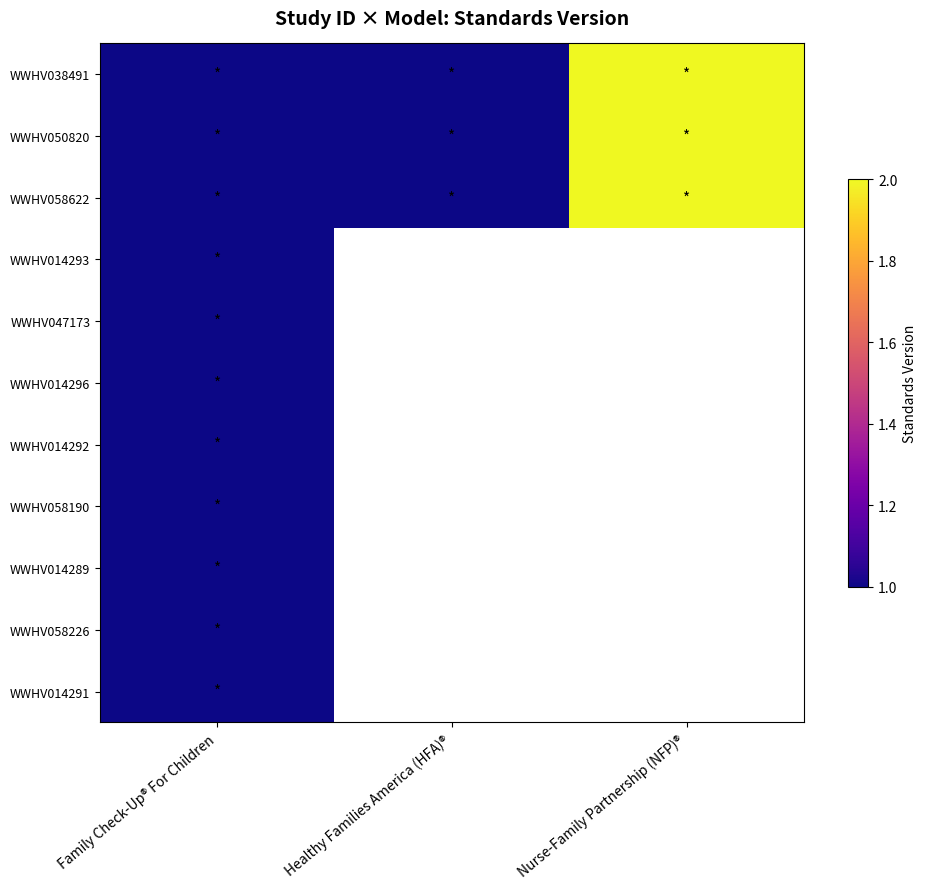

Which category has the highest value across all series?

Nurse-Family Partnership (NFP)®